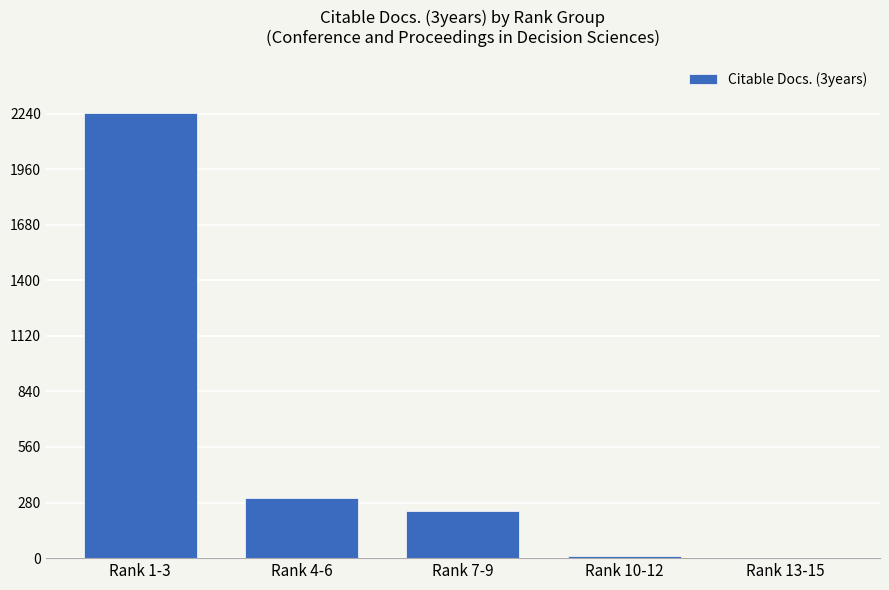

What is the sum of all values?

2799